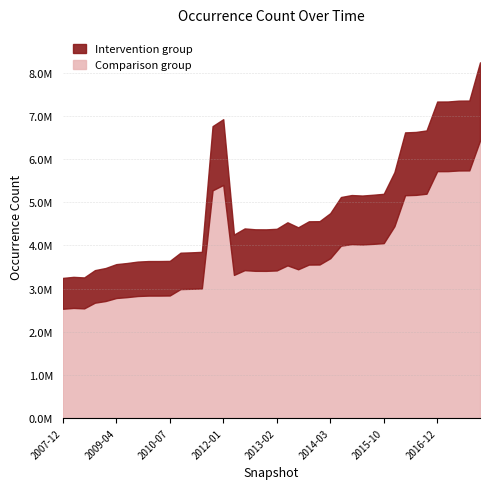

How many points are lower than both their immediate neighbors (excluding endpoints)?

5